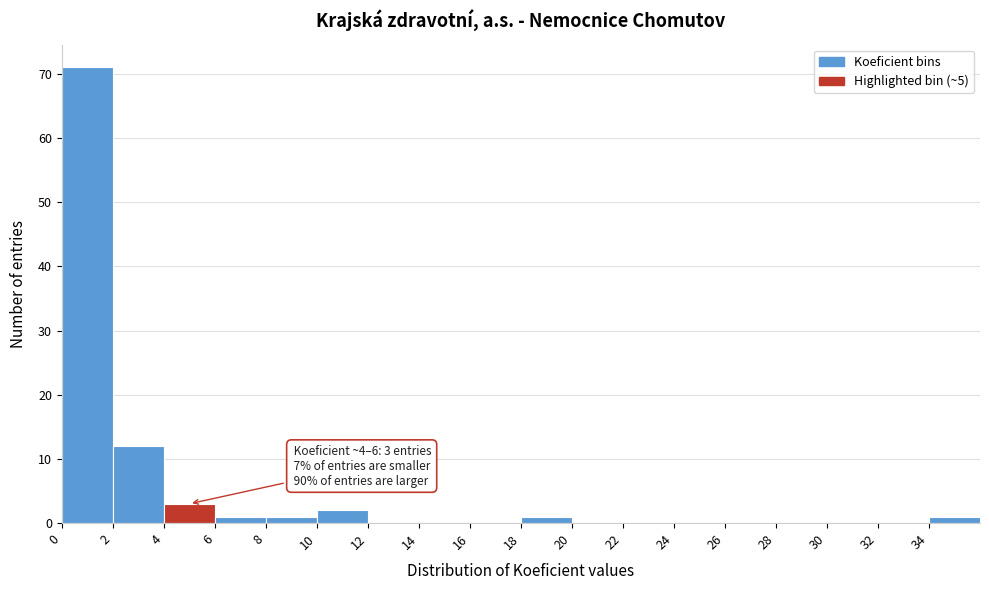

Which range on the x-axis has the tallest bar?

0 to 2